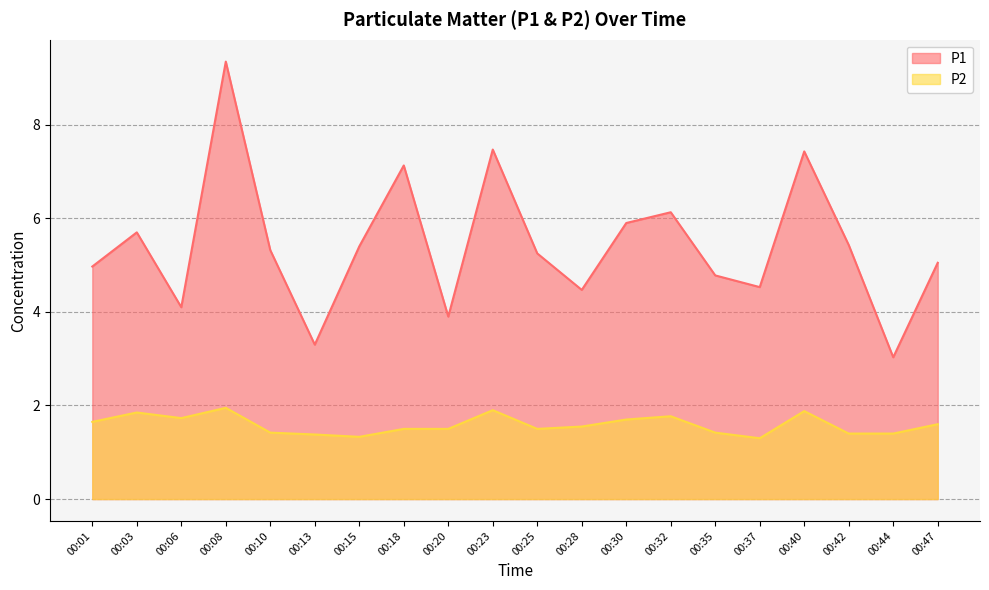

Reading right to left, what are all the values shown in this chart?

P1: 00:47=5.0	00:44=3.0	00:42=5.4	00:40=7.4	00:37=4.5	00:35=4.8	00:32=6.1	00:30=5.9	00:28=4.5	00:25=5.2	00:23=7.5	00:20=3.9	00:18=7.1	00:15=5.4	00:13=3.3	00:10=5.3	00:08=9.3	00:06=4.1	00:03=5.7	00:01=5.0
P2: 00:47=1.6	00:44=1.4	00:42=1.4	00:40=1.9	00:37=1.3	00:35=1.4	00:32=1.8	00:30=1.7	00:28=1.6	00:25=1.5	00:23=1.9	00:20=1.5	00:18=1.5	00:15=1.3	00:13=1.4	00:10=1.4	00:08=1.9	00:06=1.7	00:03=1.9	00:01=1.6